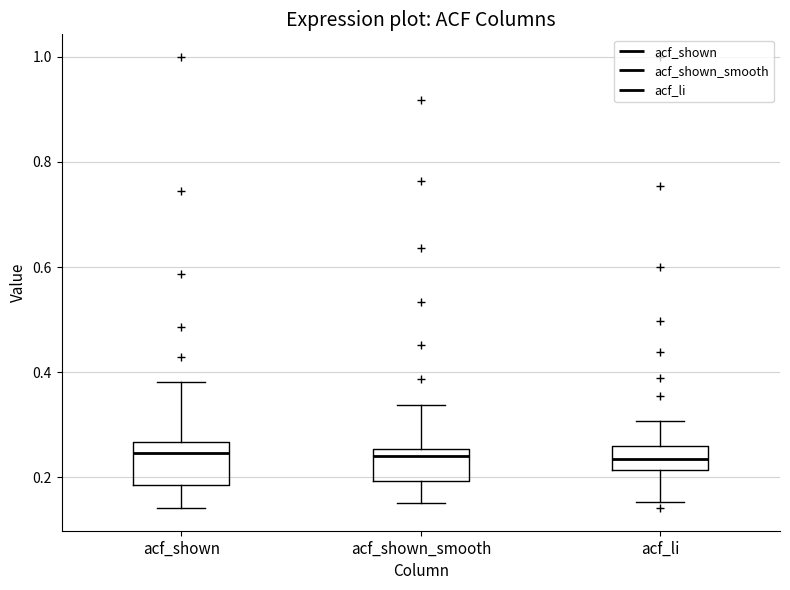

Reading left to right, read every box against the y-axis: the position of its median line, the range the box covers, and the ends of its whiskers. The values are not printed on the chart, so give them approximately, as read against the axis.

acf_shown: median 0.24, box 0.18 to 0.26, whiskers 0.14 to 0.38
acf_shown_smooth: median 0.24, box 0.20 to 0.26, whiskers 0.16 to 0.34
acf_li: median 0.24, box 0.22 to 0.26, whiskers 0.16 to 0.30